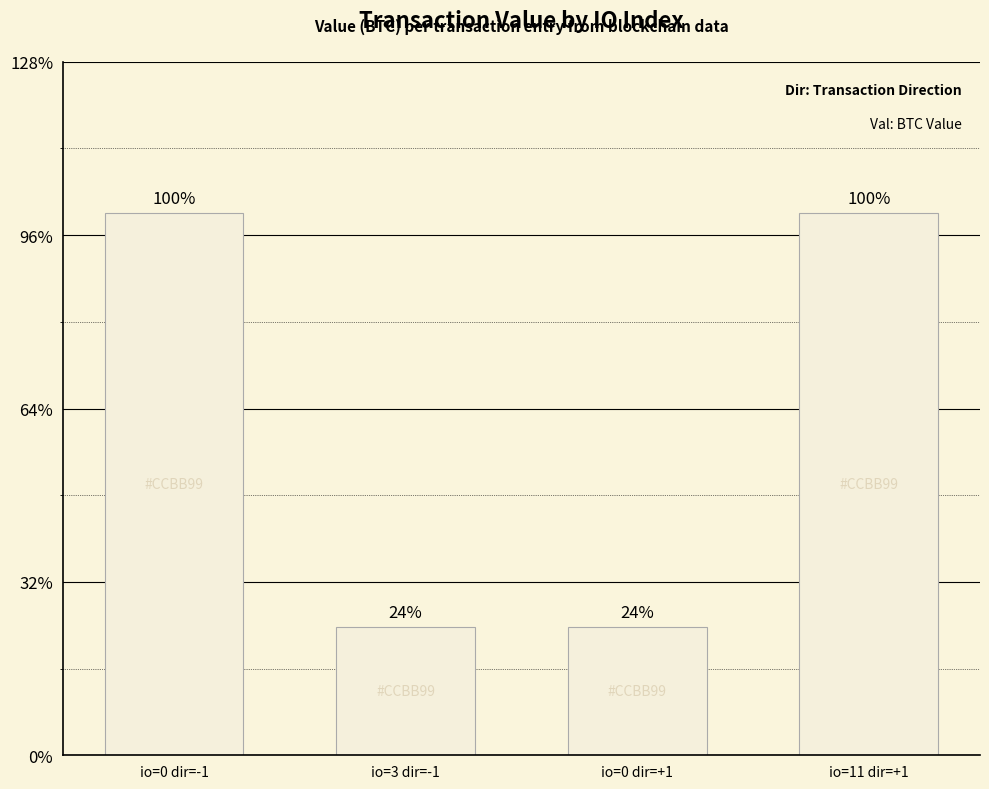

How many values are between 0 and 1?

4